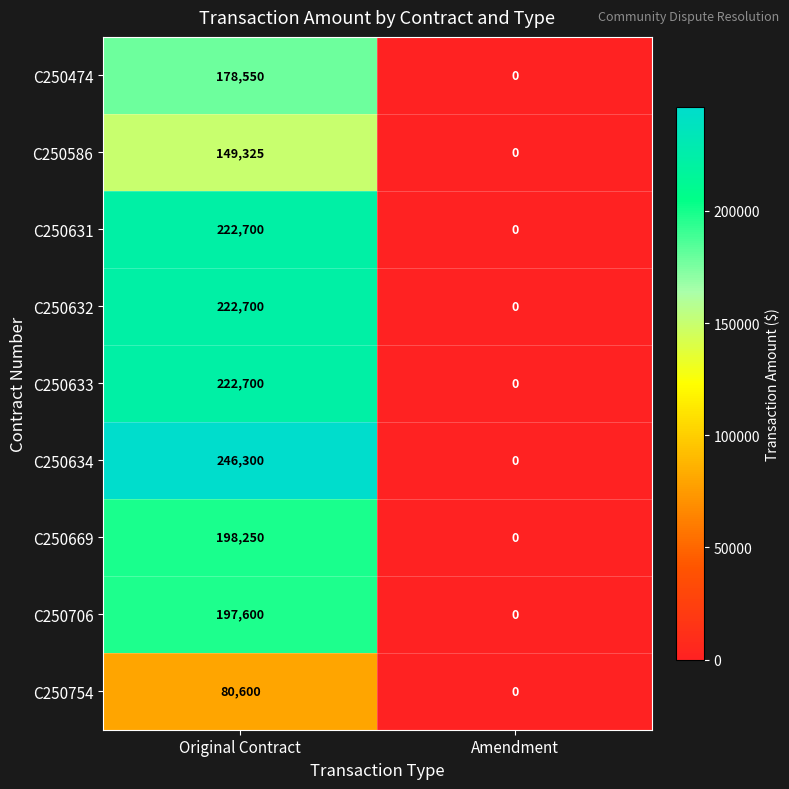

Which category has the highest value in the C250634 series?

Original Contract